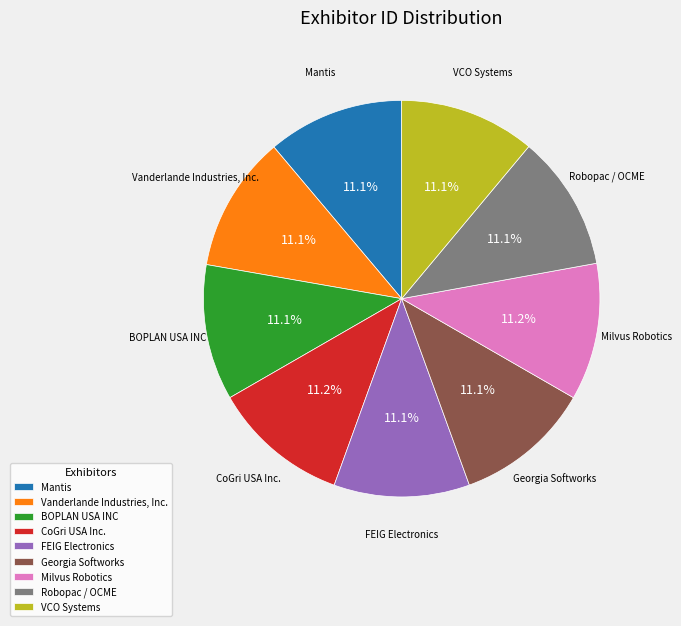

Count the number of slices in the pie.

9